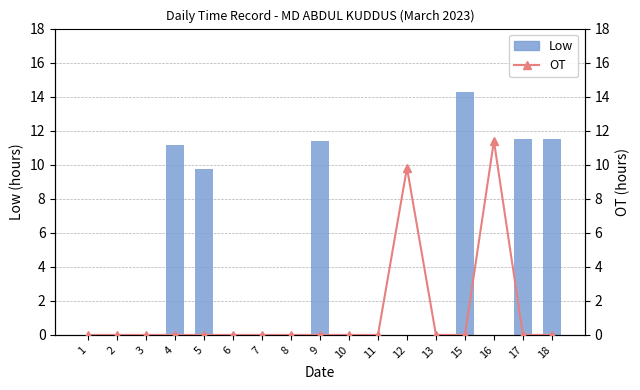

What is the total value across all series at 9?

11.4